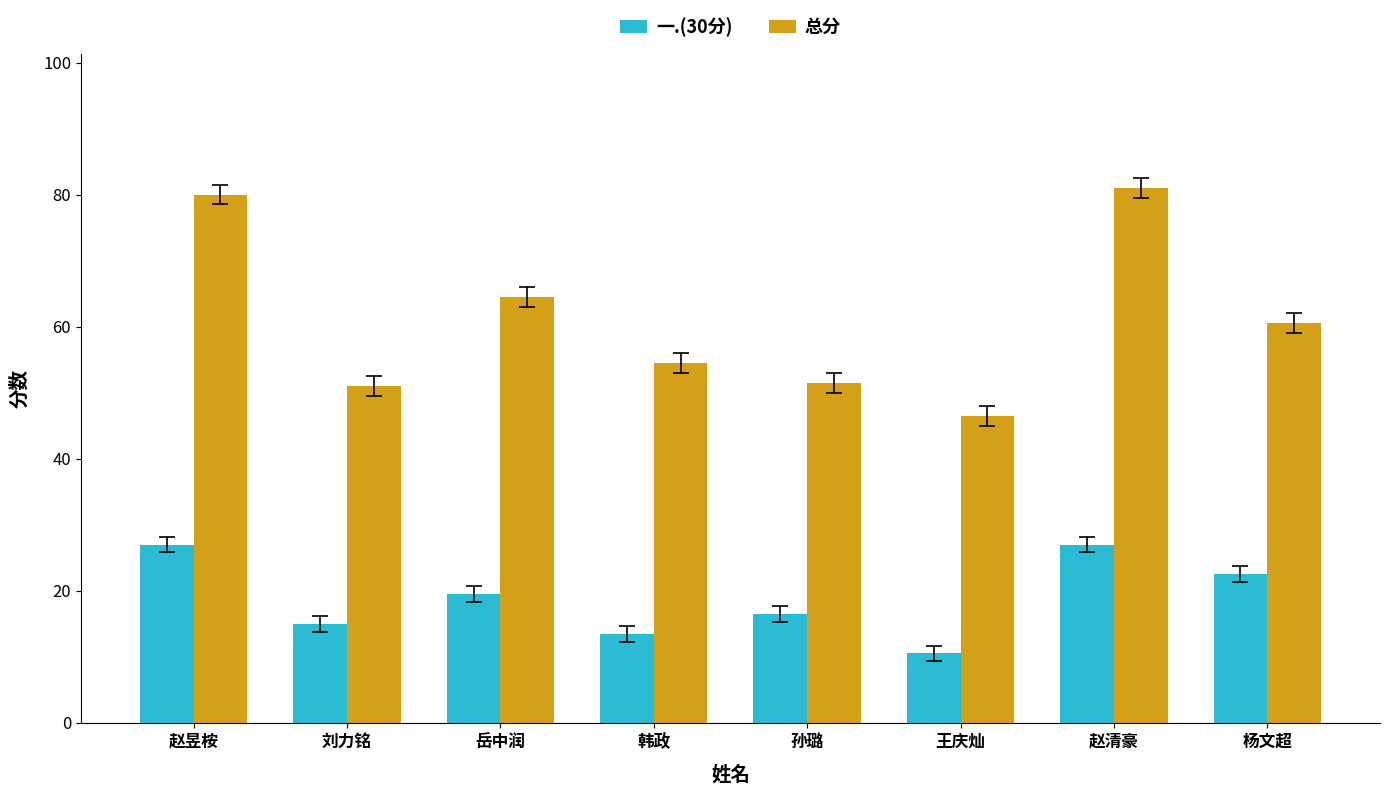

What is the spread (max minus min) of values at 孙璐?

35.0